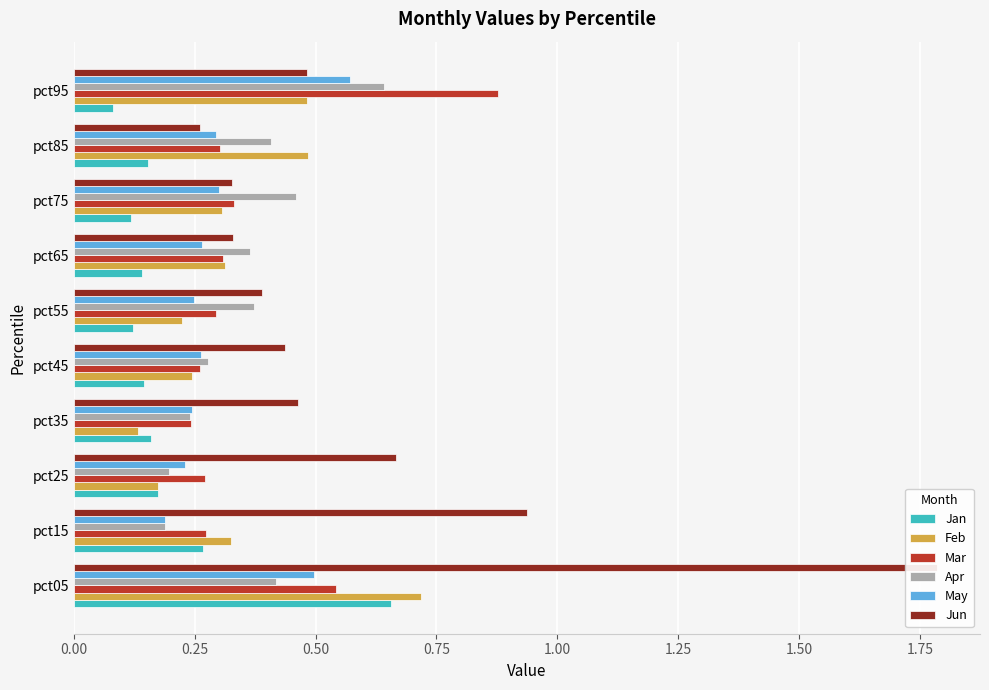

What position from the left is 1.50?

7